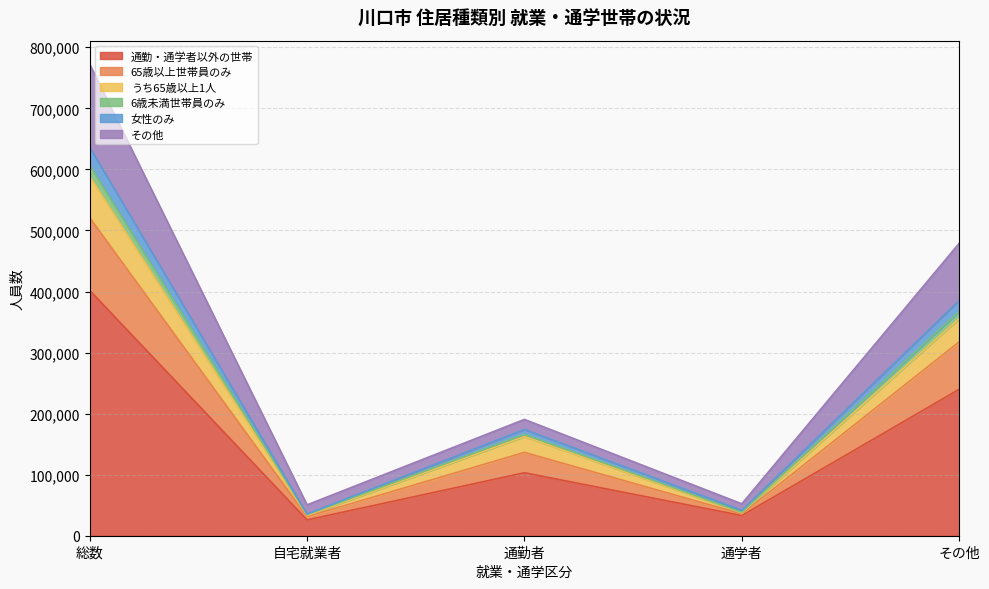

What is the total value across all series at その他?

478967